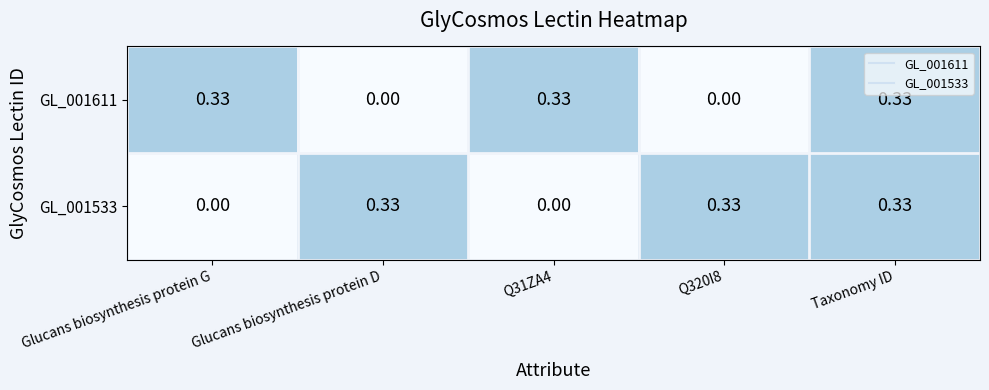

How many values in GL_001533 are above zero?

3